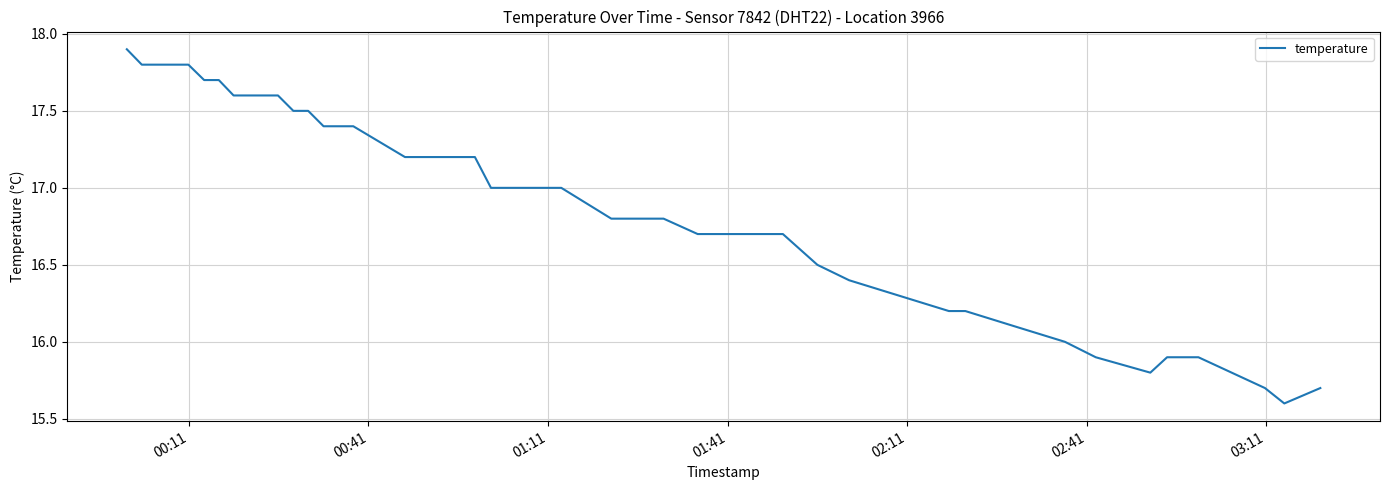

What is the maximum value shown in the chart?

17.9